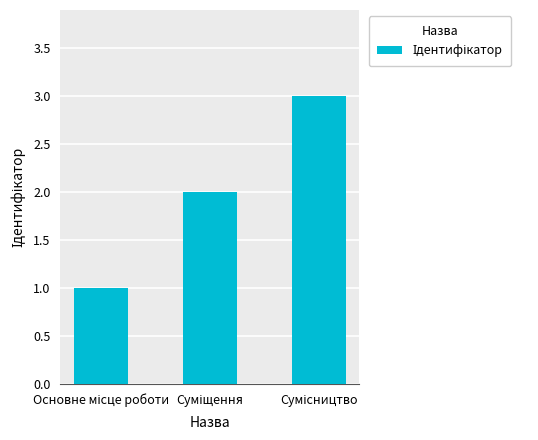

What is the sum of all values?

6